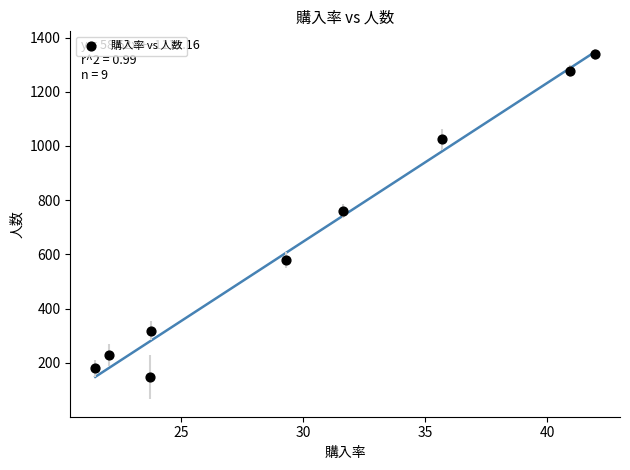

What Y value in the scatter plot is closest to 742?

760.8